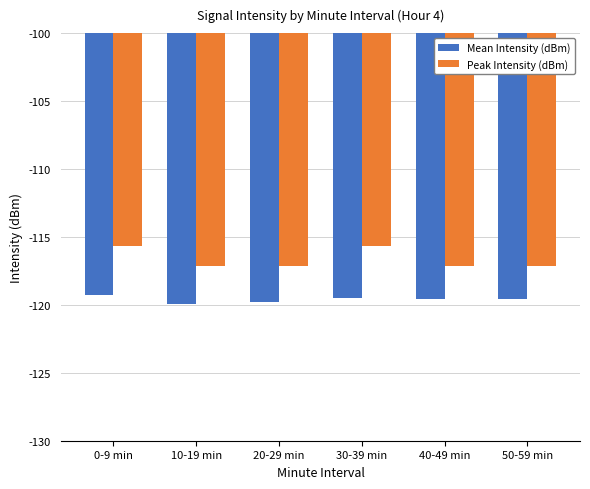

What is the total value across all series at 10-19 min?

-237.1